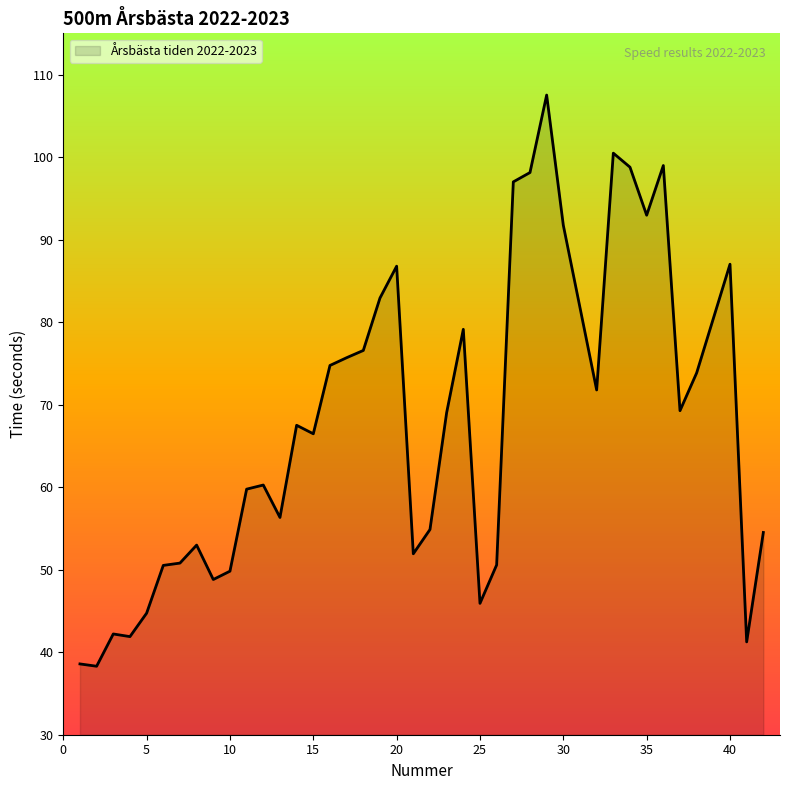

What is the maximum value shown in the chart?

107.5